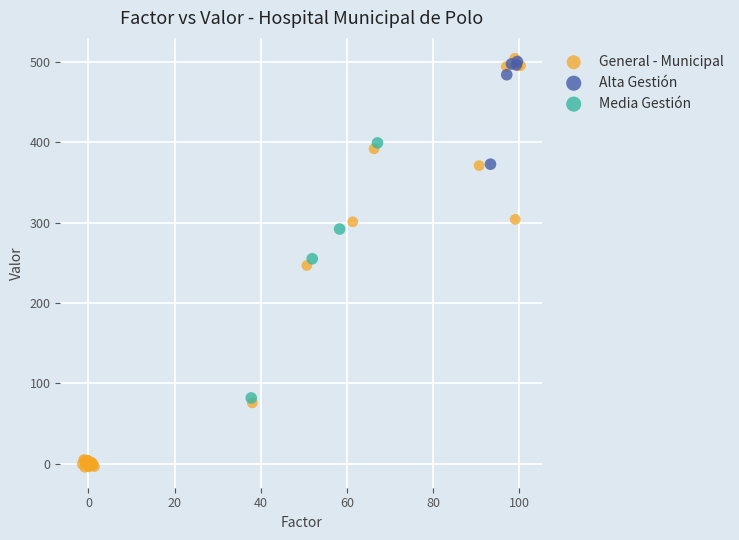

Which series has the widest spread of Y values?

General - Municipal